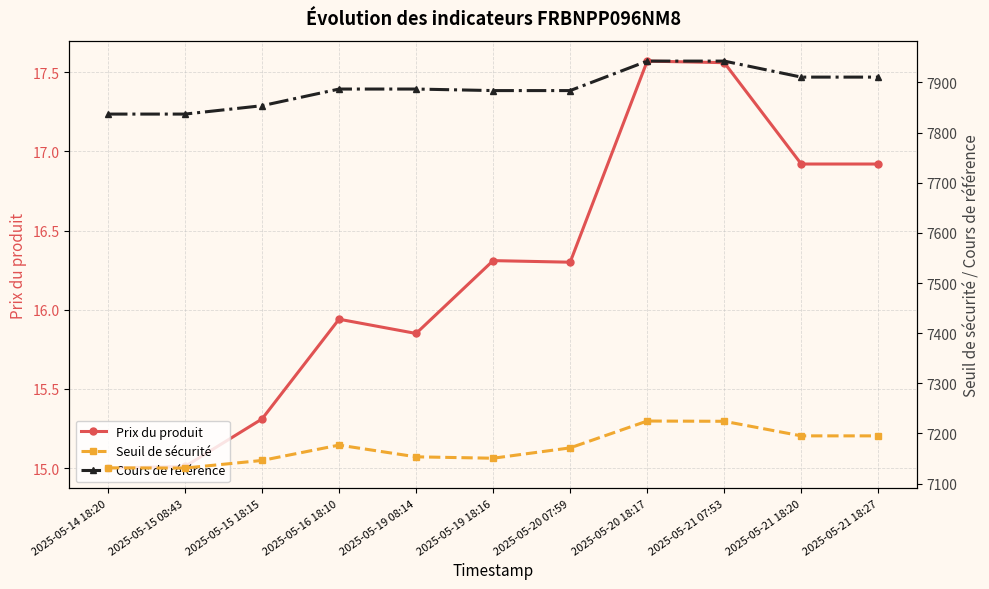

At which label is Prix du produit closest to 16?

2025-05-16 18:10